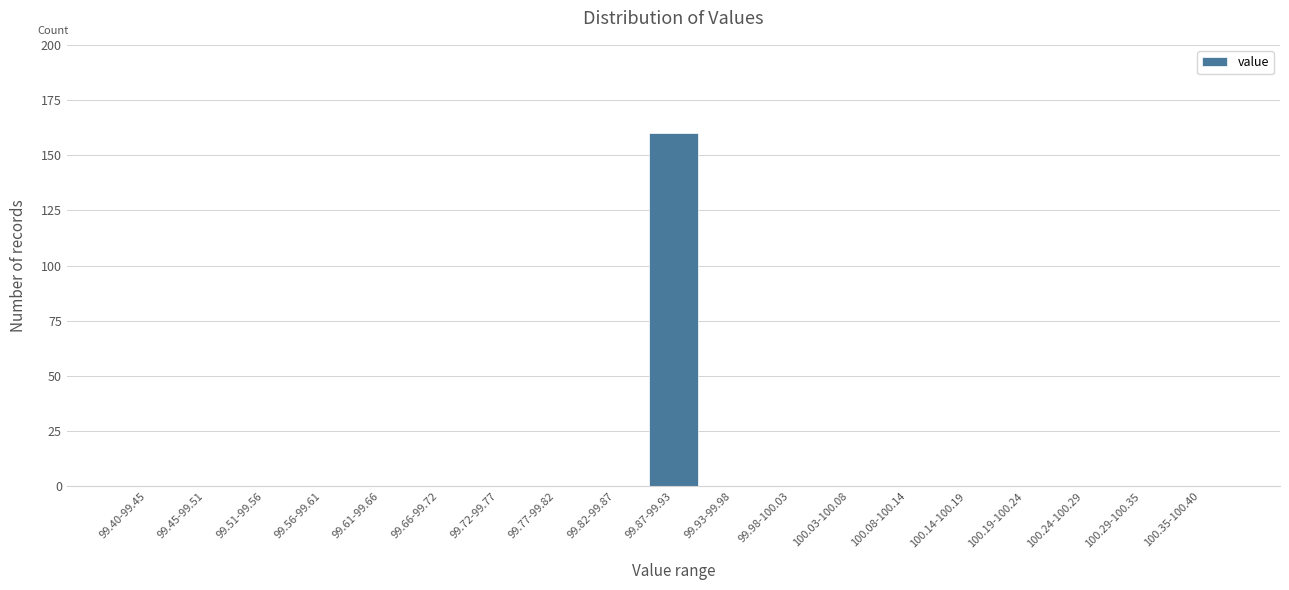

Reading left to right, transcribe all the data shown in this chart.

99.40-99.45=0	99.45-99.51=0	99.51-99.56=0	99.56-99.61=0	99.61-99.66=0	99.66-99.72=0	99.72-99.77=0	99.77-99.82=0	99.82-99.87=0	99.87-99.93=160	99.93-99.98=0	99.98-100.03=0	100.03-100.08=0	100.08-100.14=0	100.14-100.19=0	100.19-100.24=0	100.24-100.29=0	100.29-100.35=0	100.35-100.40=0